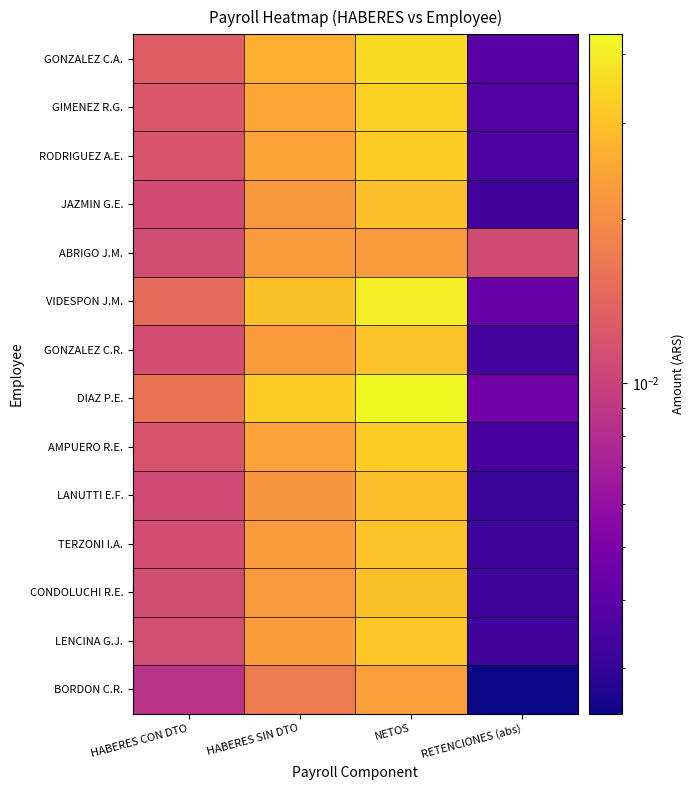

Between HABERES CON DTO and NETOS, which is larger?

NETOS